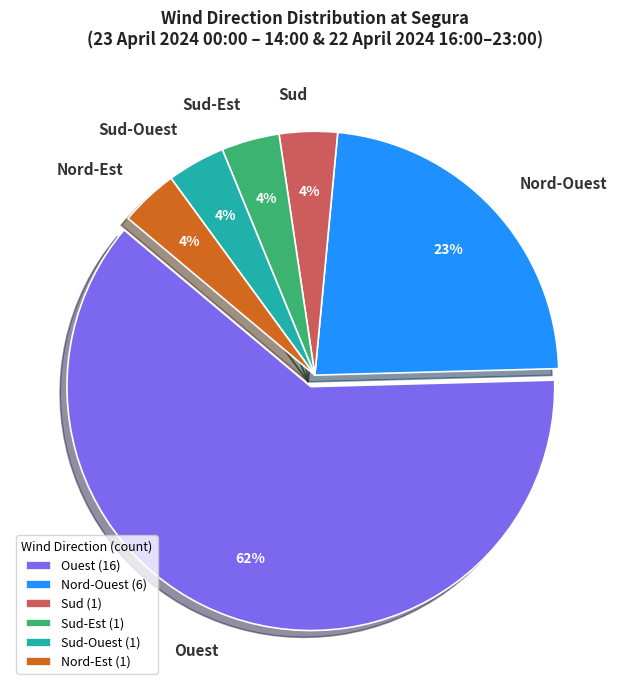

True or false: Sud-Est accounts for 4% of the total.

True